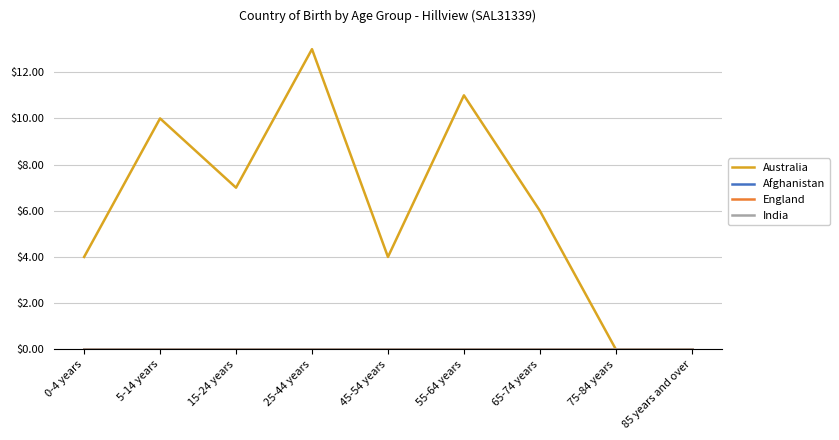

At which label does England reach its minimum?

0-4 years